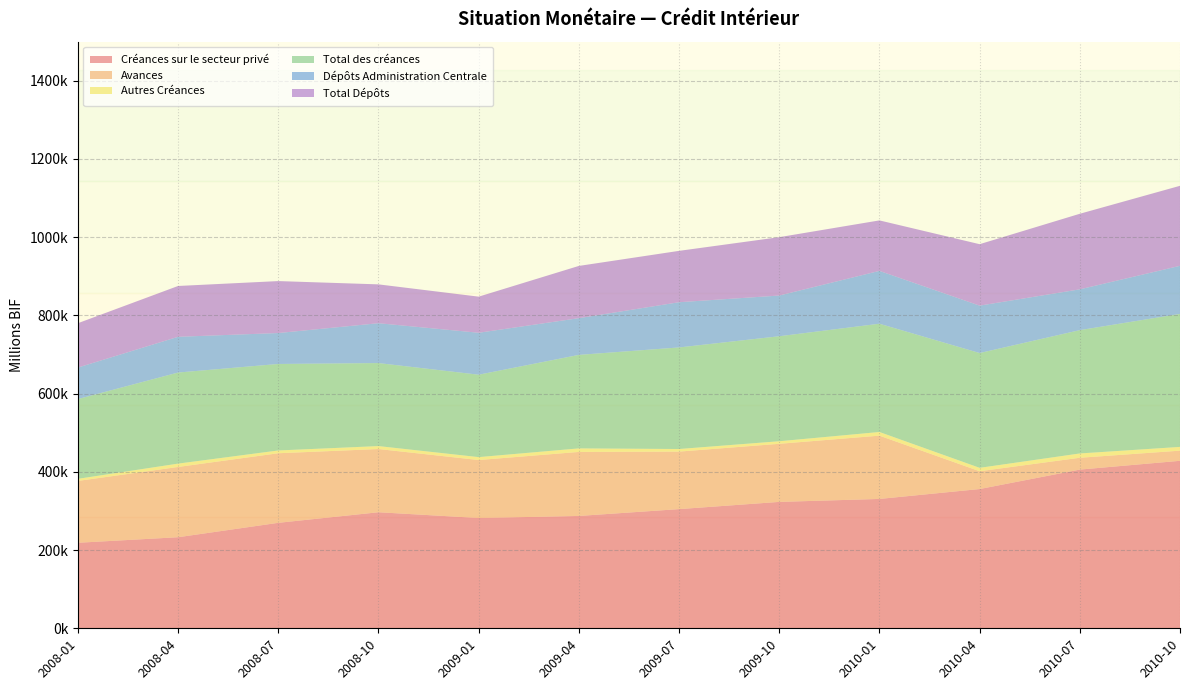

Reading right to left, list all the values displayed in this chart.

Créances sur le secteur privé: 2010-10=428261.8	2010-07=405776.3	2010-04=356064.4	2010-01=330749.6	2009-10=323194.0	2009-07=304719.5	2009-04=287270.5	2009-01=282031.5	2008-10=296725.6	2008-07=269669.7	2008-04=232845.3	2008-01=218676.5
Avances: 2010-10=25932.0	2010-07=30261.7	2010-04=45521.4	2010-01=161824.1	2009-10=148531.0	2009-07=147058.0	2009-04=163693.7	2009-01=148190.5	2008-10=161646.4	2008-07=177924.3	2008-04=179672.1	2008-01=158139.7
Autres Créances: 2010-10=9619.8	2010-07=11007.6	2010-04=8719.1	2010-01=9359.7	2009-10=6576.2	2009-07=6644.5	2009-04=9039.1	2009-01=7472.2	2008-10=7537.4	2008-07=7102.3	2008-04=8569.1	2008-01=5365.5
Total des créances: 2010-10=340089.2	2010-07=315344.4	2010-04=293514.4	2010-01=276832.6	2009-10=268467.7	2009-07=259704.7	2009-04=239086.5	2009-01=210723.7	2008-10=212244.8	2008-07=221181.4	2008-04=232867.6	2008-01=203927.5
Dépôts Administration Centrale: 2010-10=122944.1	2010-07=104308.1	2010-04=121214.4	2010-01=135087.7	2009-10=104063.5	2009-07=115641.0	2009-04=93895.6	2009-01=107241.3	2008-10=101928.7	2008-07=79078.9	2008-04=91380.6	2008-01=80610.6
Total Dépôts: 2010-10=204555.9	2010-07=193204.1	2010-04=157112.5	2010-01=129098.3	2009-10=149236.8	2009-07=131307.5	2009-04=133551.5	2009-01=92336.0	2008-10=99304.6	2008-07=132837.8	2008-04=129952.3	2008-01=113375.0